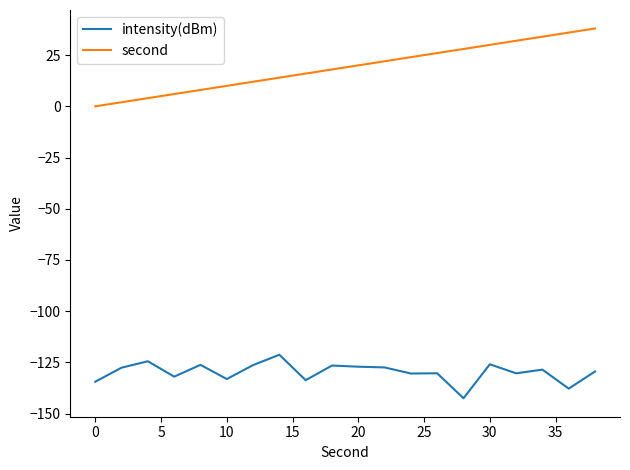

True or false: second has more than 0 interior local peaks.

False